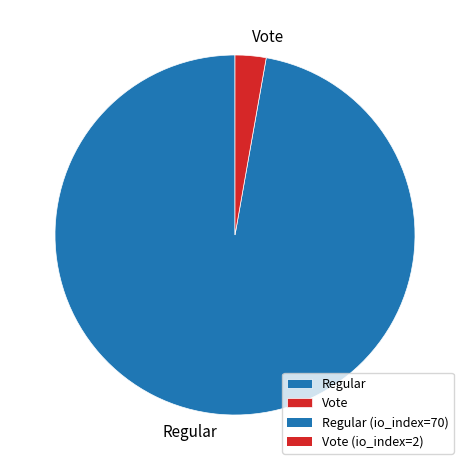

Which has a higher value, Vote or Regular?

Regular